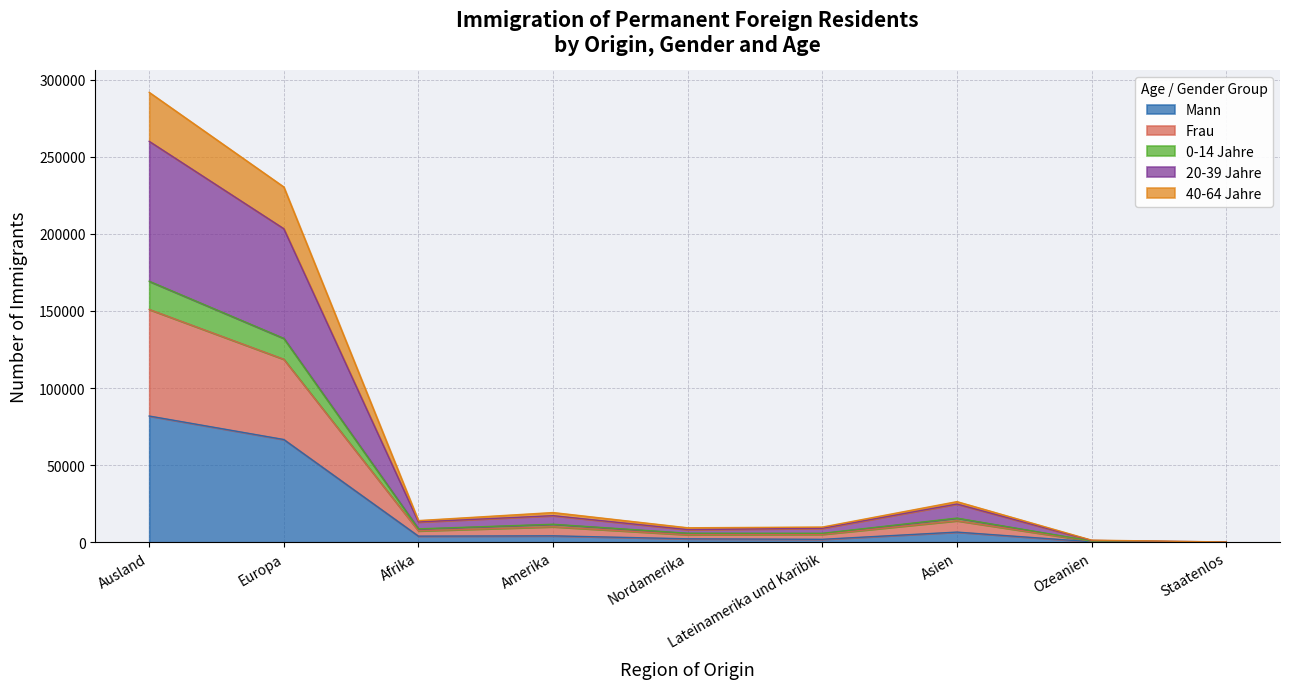

Reading right to left, transcribe all the data shown in this chart.

Mann: 89	340	6611	1931	2266	4197	3993	66658	81888
Frau: 108	825	15691	5827	5879	11706	8709	132233	169270
0-14 Jahre: 197	1198	24816	9069	8210	17279	13179	203355	260022
20-39 Jahre: 108	719	13979	5172	4919	10091	7415	118690	151002
40-64 Jahre: 206	1401	26378	9874	9416	19290	14082	230434	291789